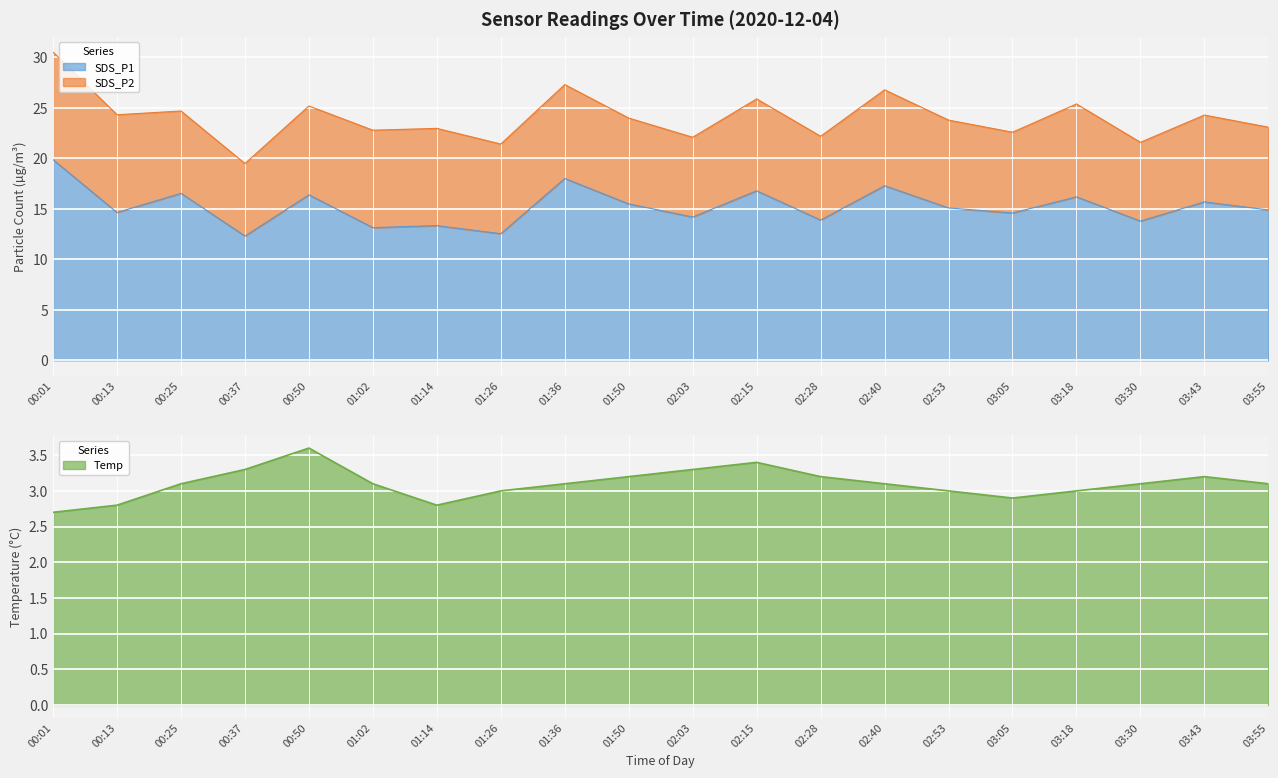

True or false: Temp and SDS_P1 intersect in this chart.

False